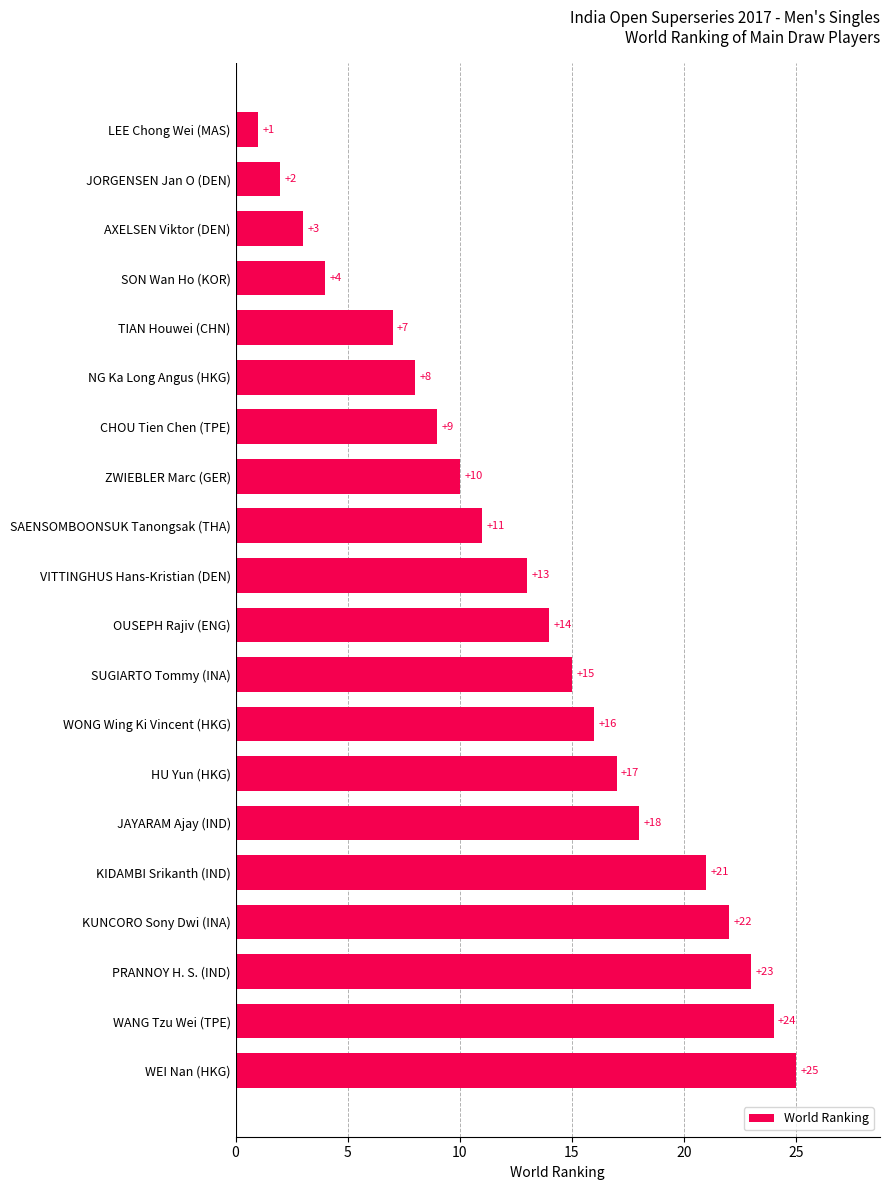

What position from the top is NG Ka Long Angus (HKG)?

6